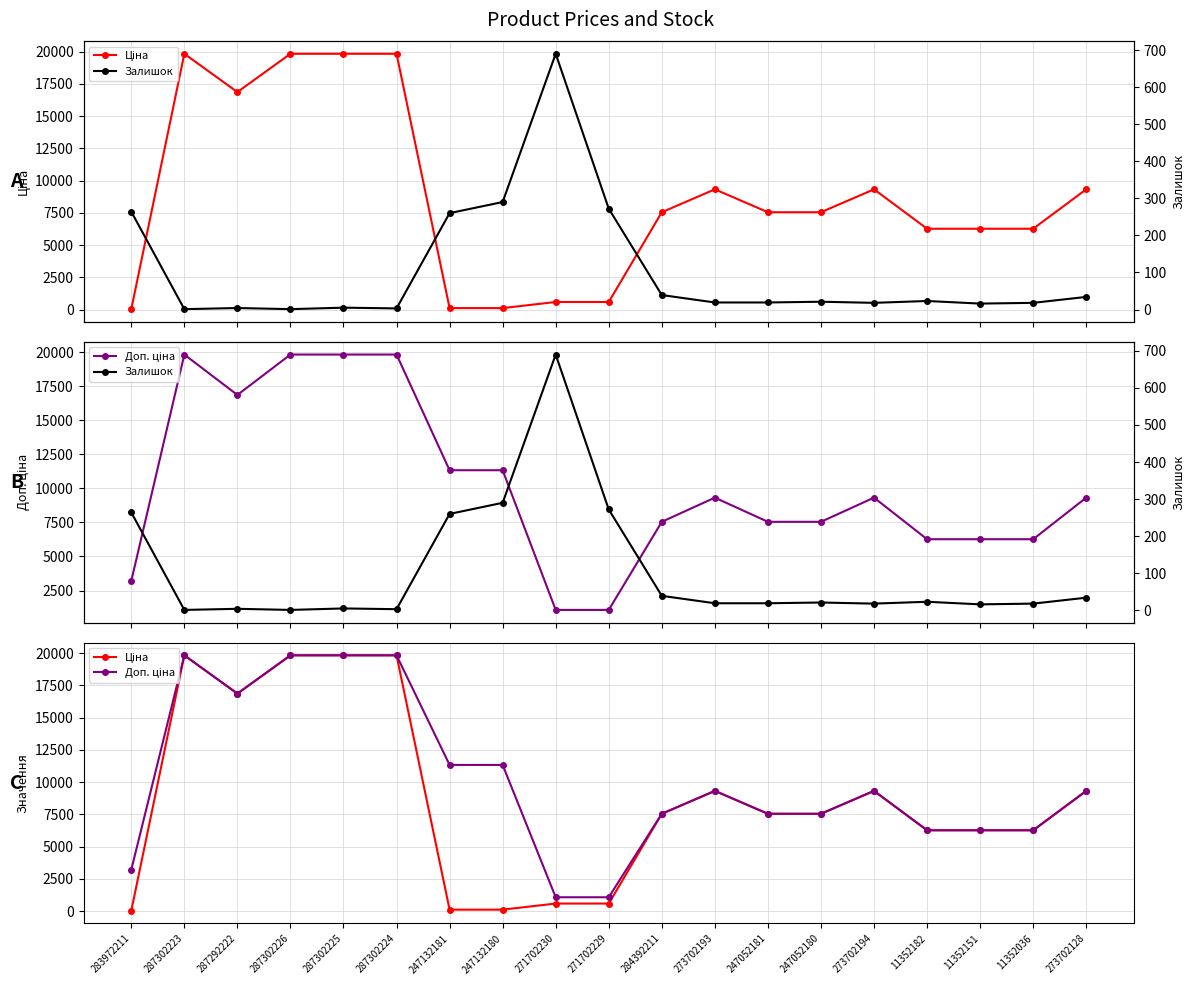

At which label is Залишок closest to 345?

247132180